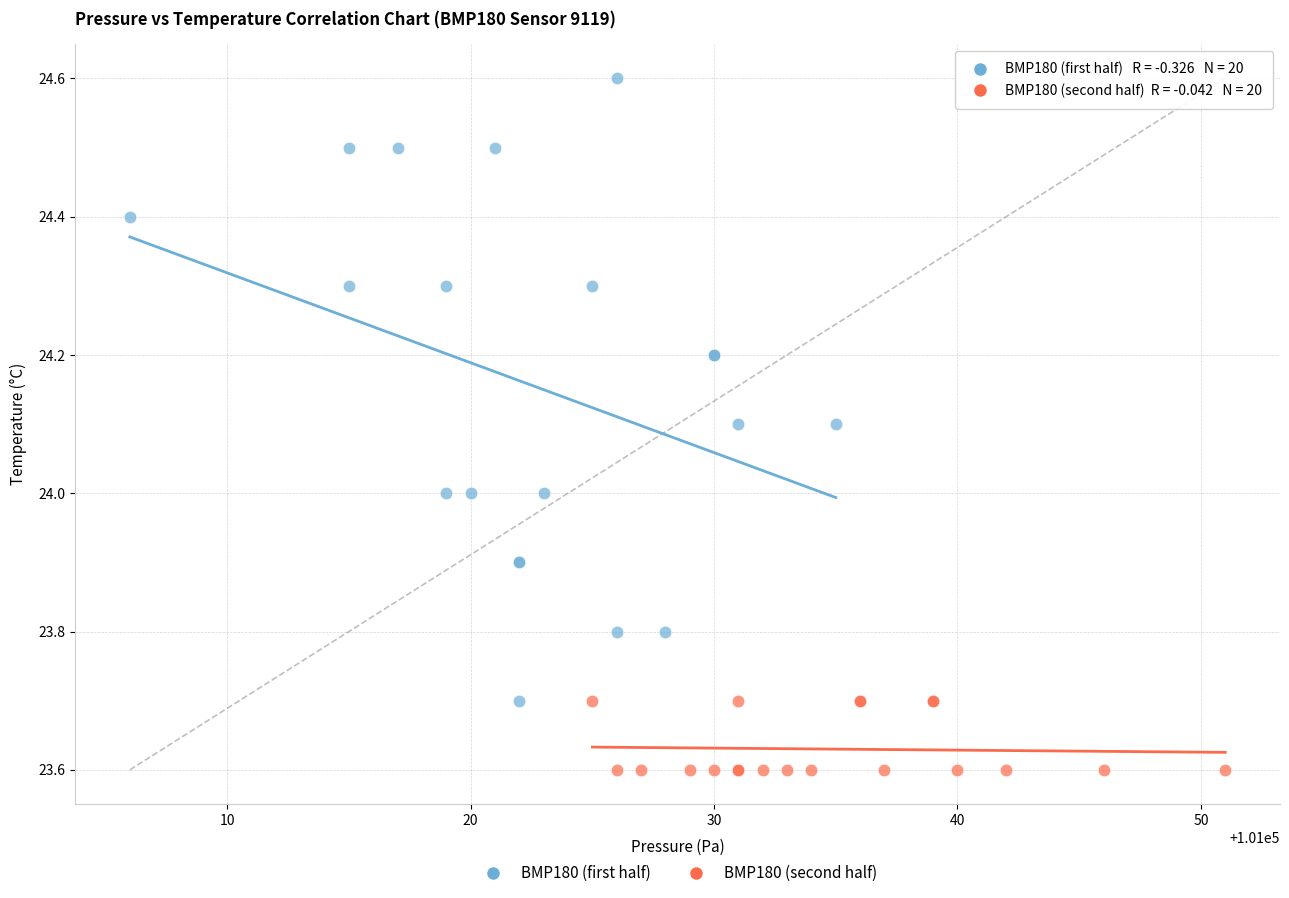

Which series has the widest spread of Y values?

BMP180 (first half)